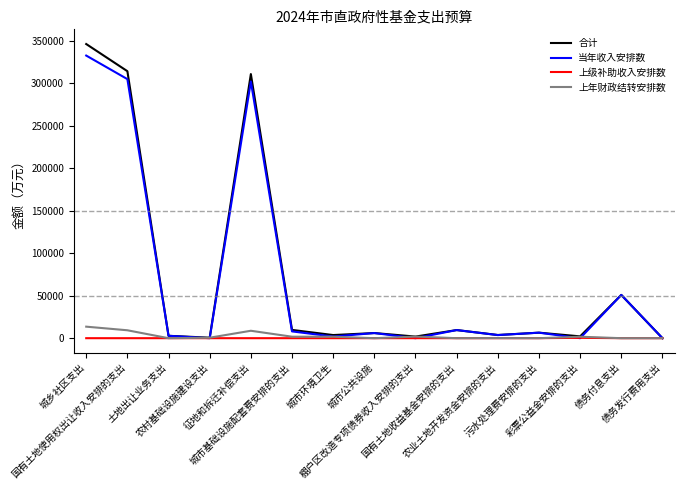

Rank the series by their maximum value, from highest to lowest.

合计, 当年收入安排数, 上年财政结转安排数, 上级补助收入安排数